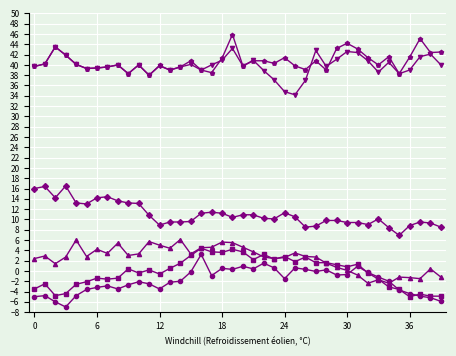

What is the minimum value shown in the chart?

-7.0